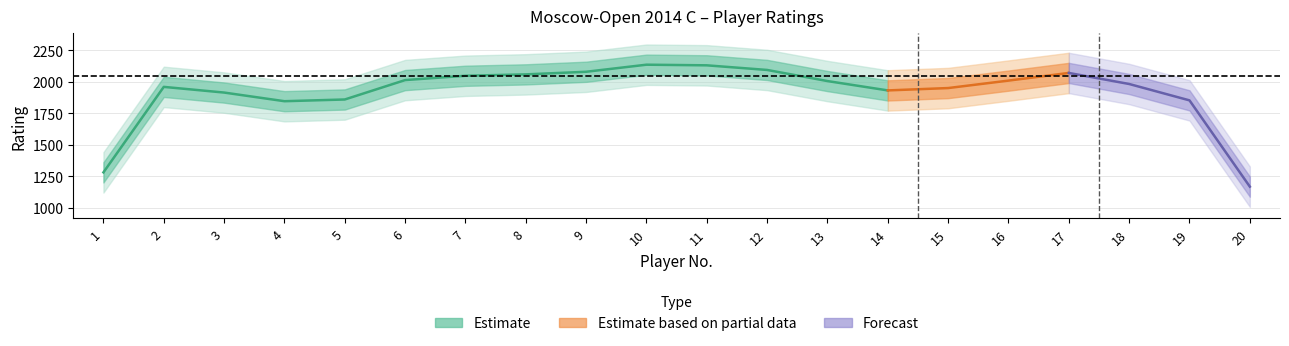

Is this an area chart (filled region under the line)?

No